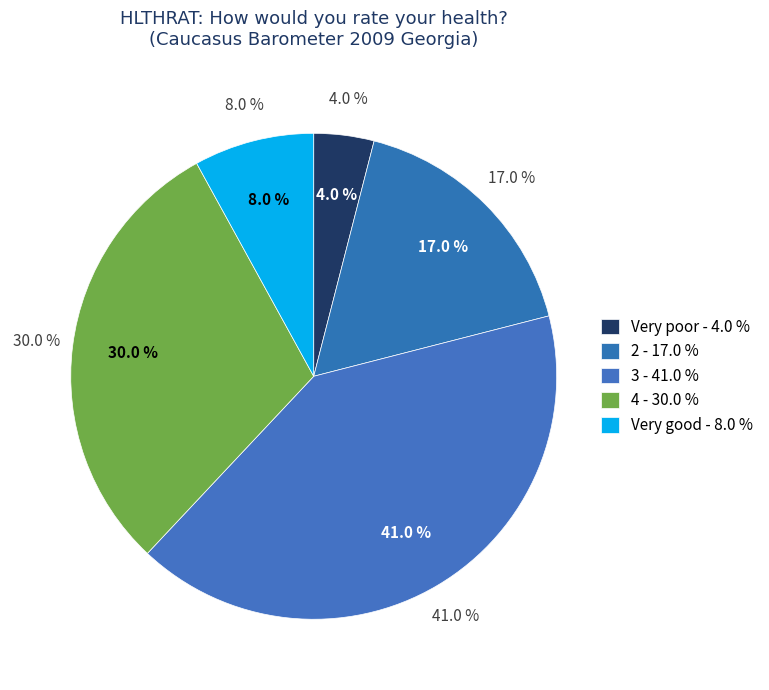

Is there any slice that represents more than half of the pie?

No